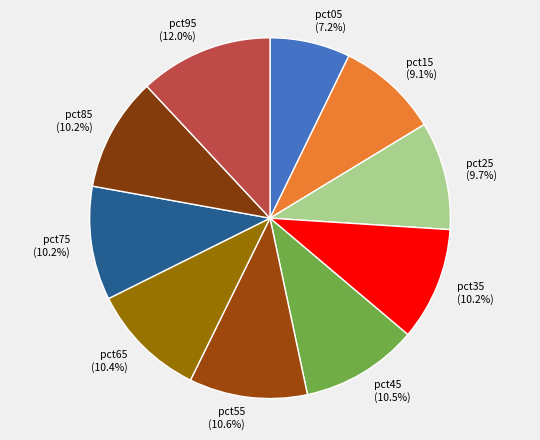

How many slices are in this pie chart?

10